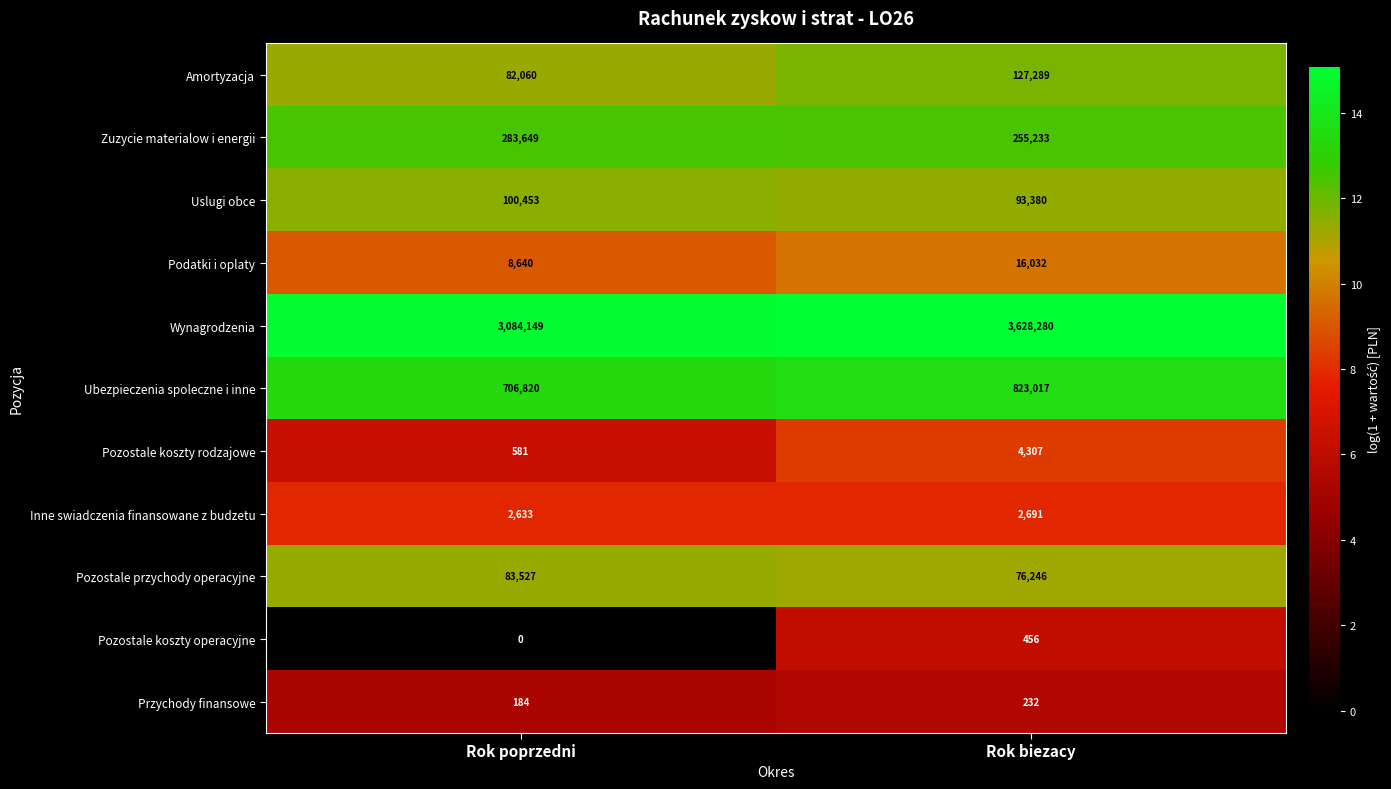

What is the sum of all Podatki i oplaty values?

24672